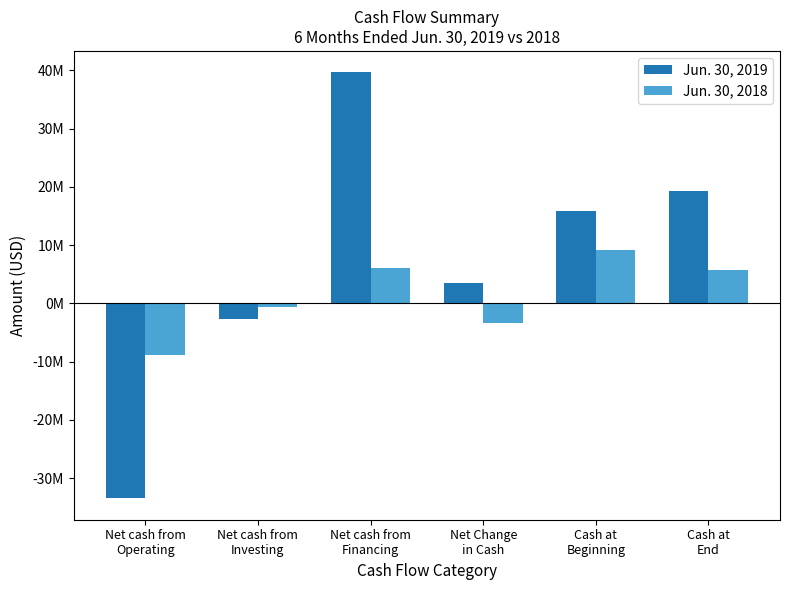

What is the total value across all series at Net Change
in Cash?

62607